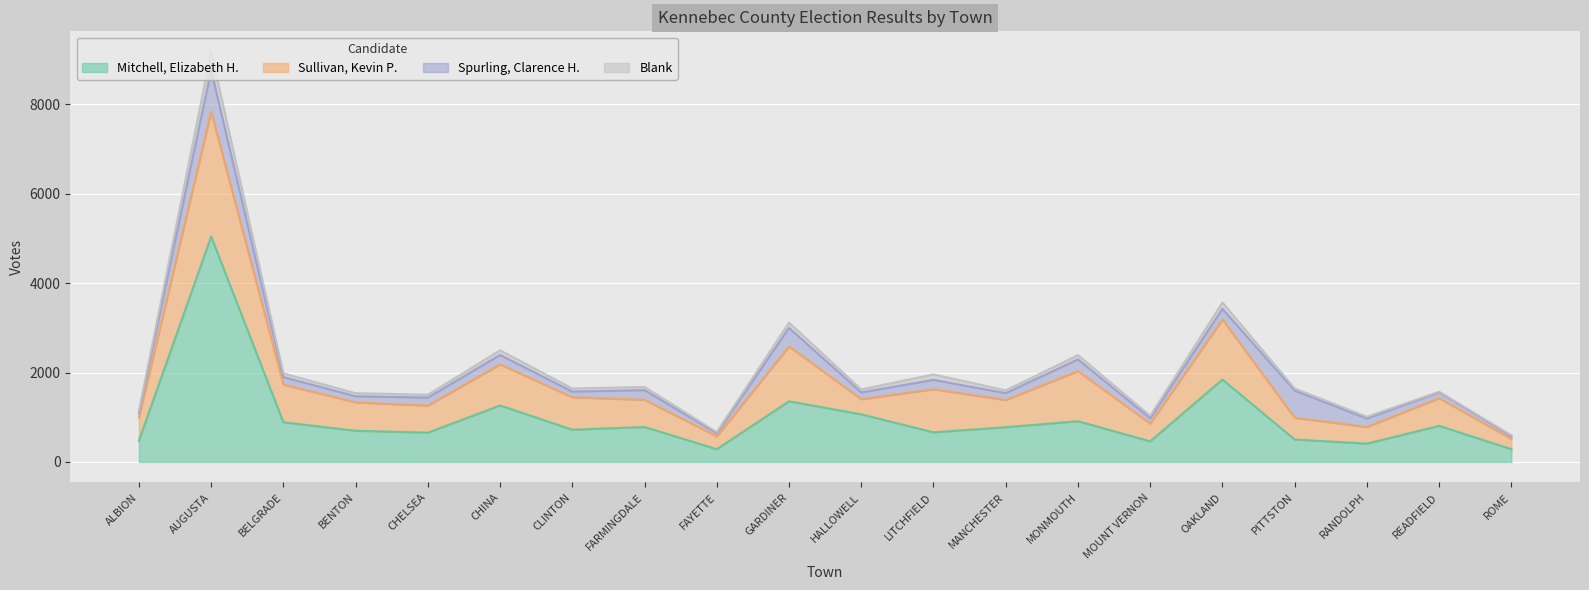

Rank the series at FAYETTE from lowest to highest value.

Blank, Spurling, Clarence H., Mitchell, Elizabeth H., Sullivan, Kevin P.